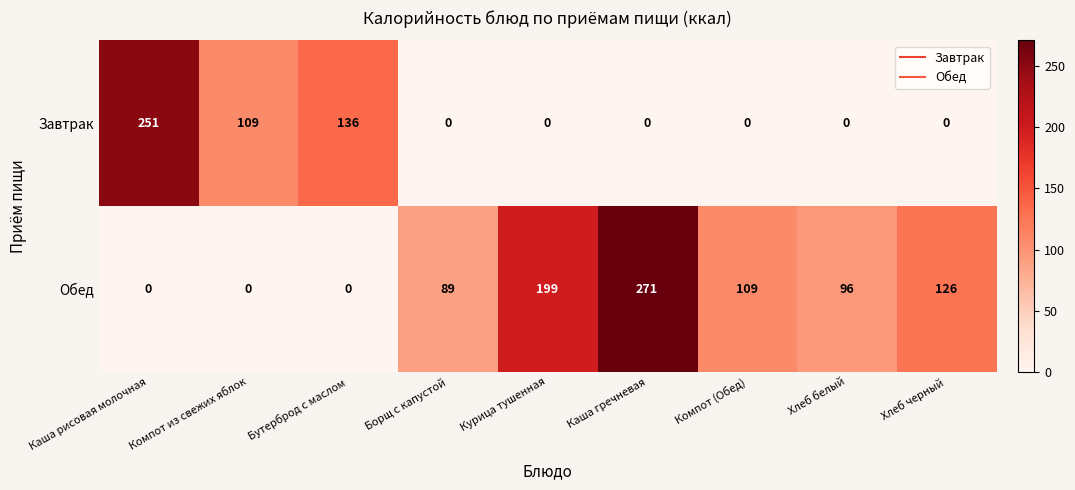

Which series changed the most between Борщ с капустой and Хлеб белый?

Обед